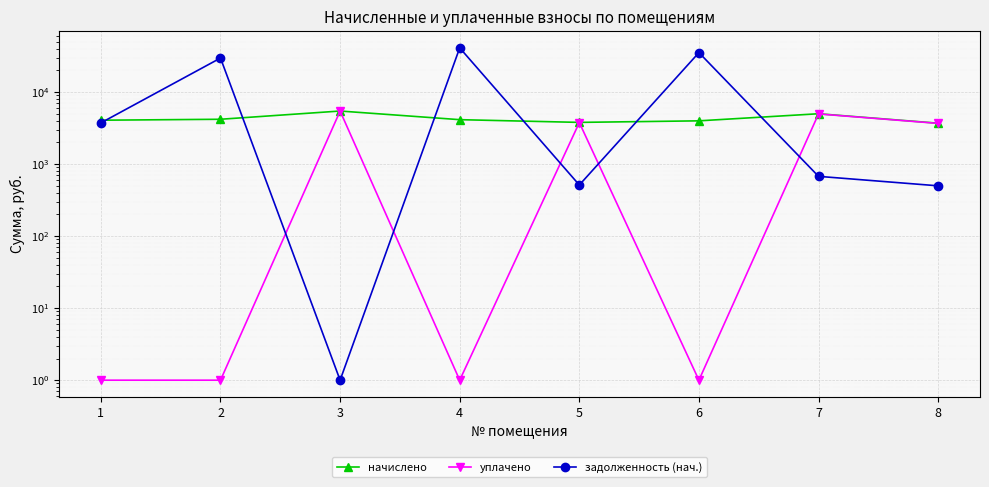

At which category is the sum across all series the highest?

4